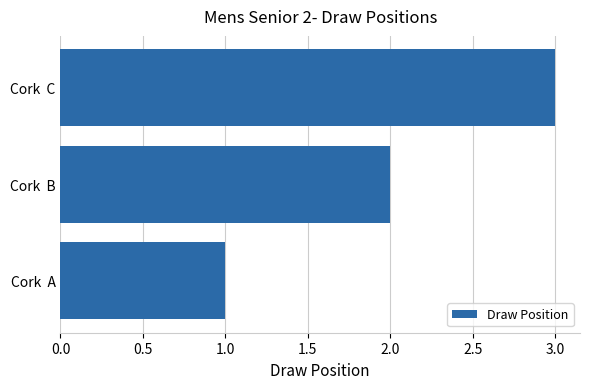

What is the sum of all values?

6